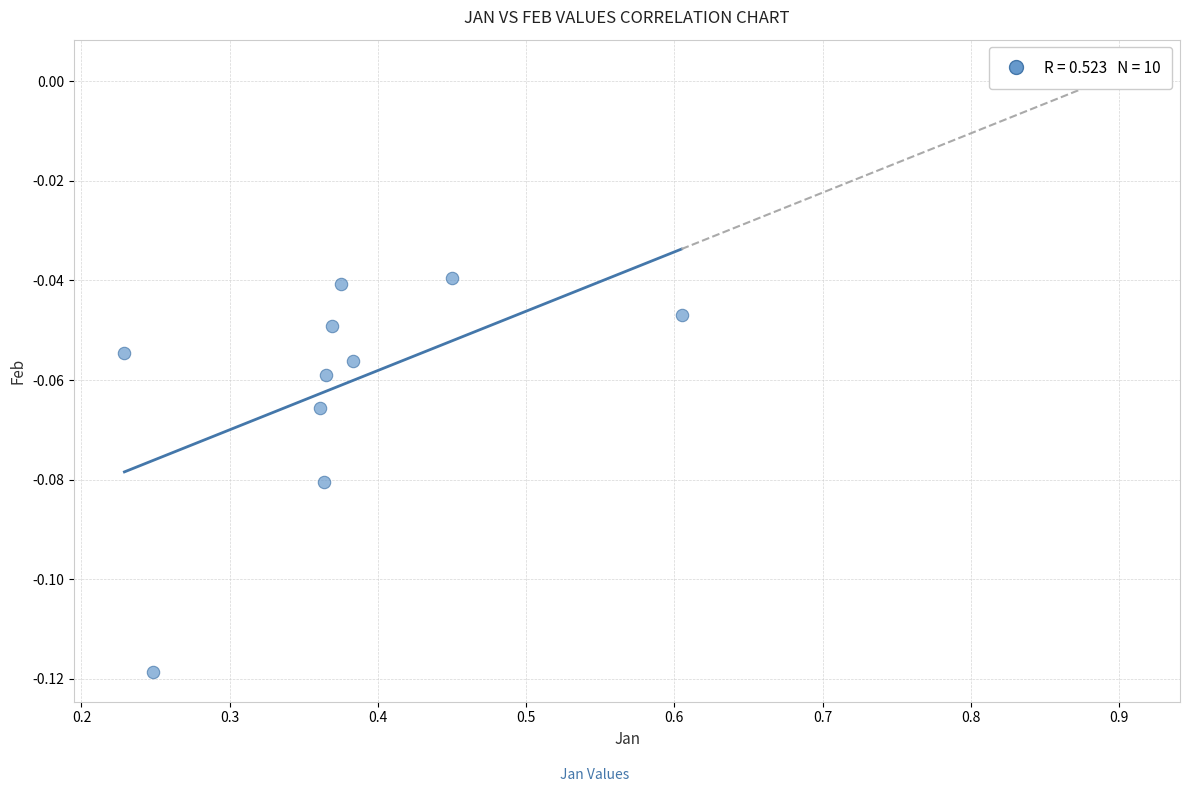

What is the range of X values (max minus min)?

0.4